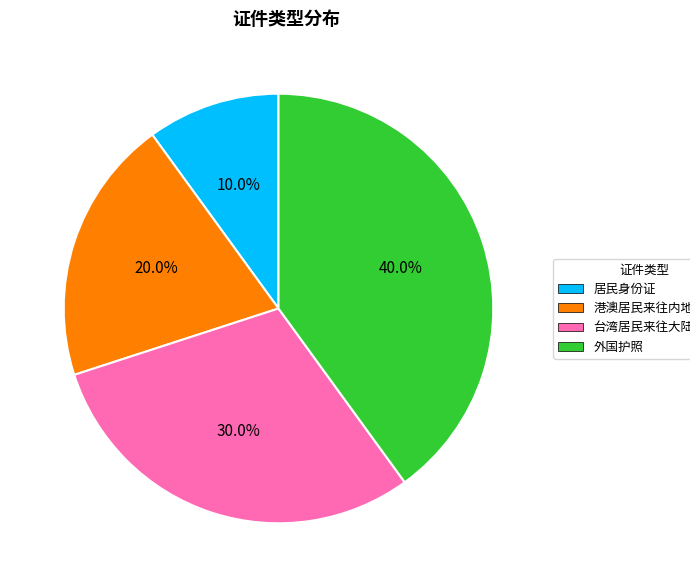

What percentage is the 港澳居民来往内地通行证 slice, to the nearest percent?

20%